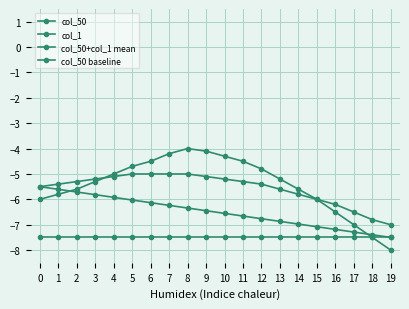

Count the number of categories in the chart.

20